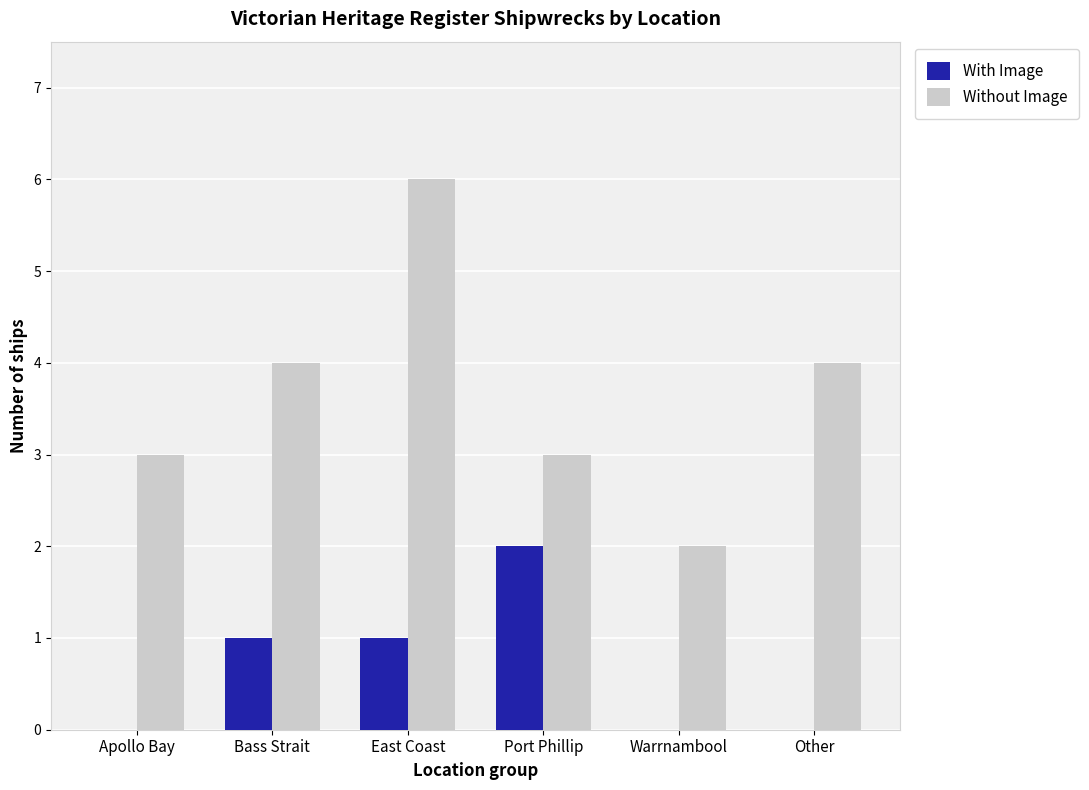

What is the spread (max minus min) of values at Warrnambool?

2